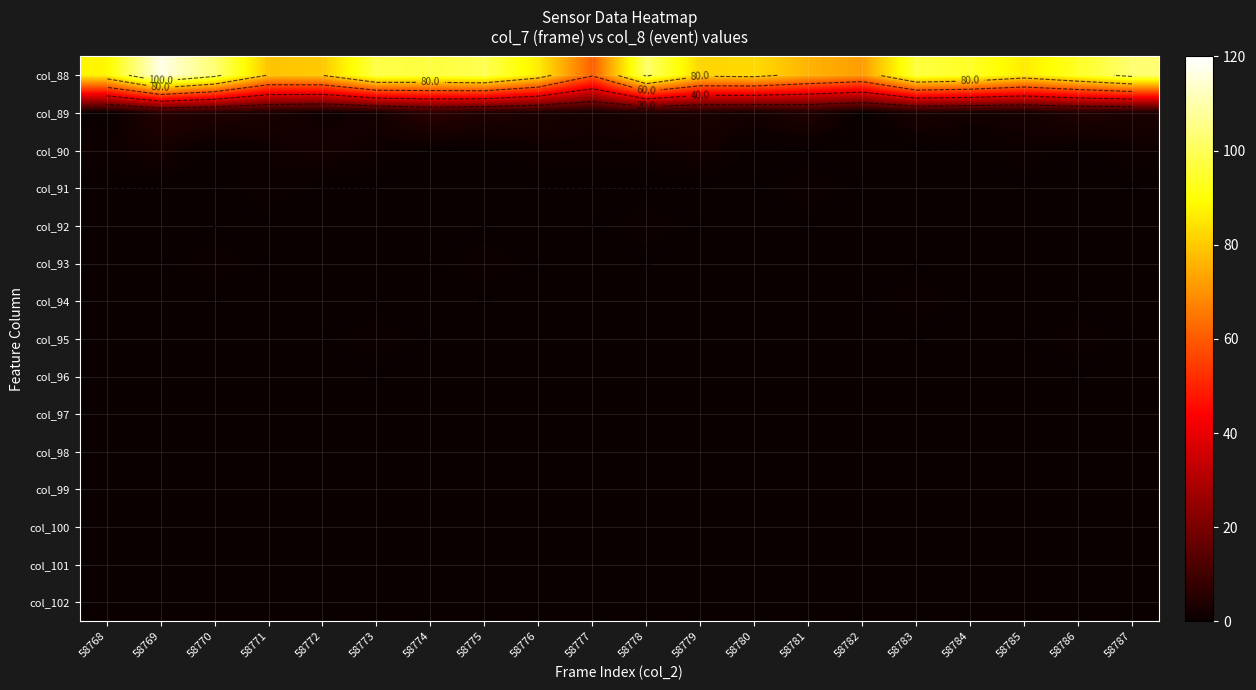

What is the highest value of the col_93 series?

1